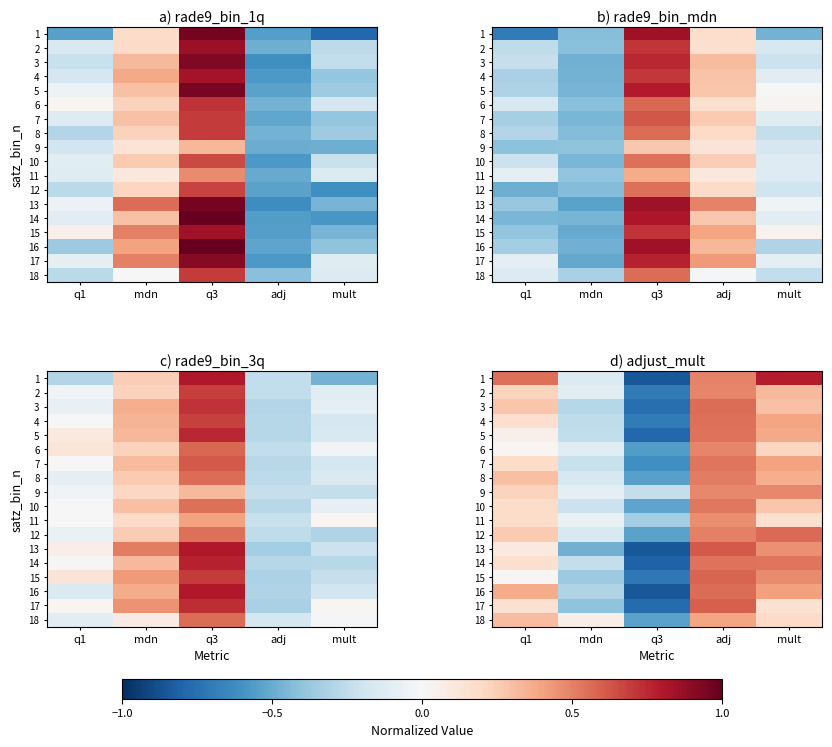

Rank the series at q3 from lowest to highest value.

1, 13, 16, 14, 5, 17, 3, 15, 2, 4, 7, 6, 8, 18, 12, 10, 11, 9